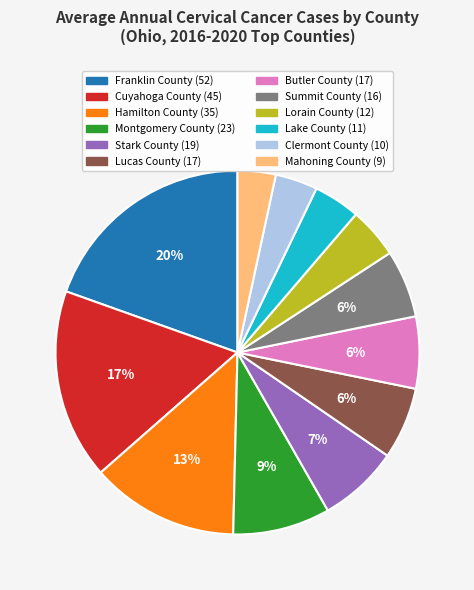

What percentage is the Stark County slice, to the nearest percent?

7%